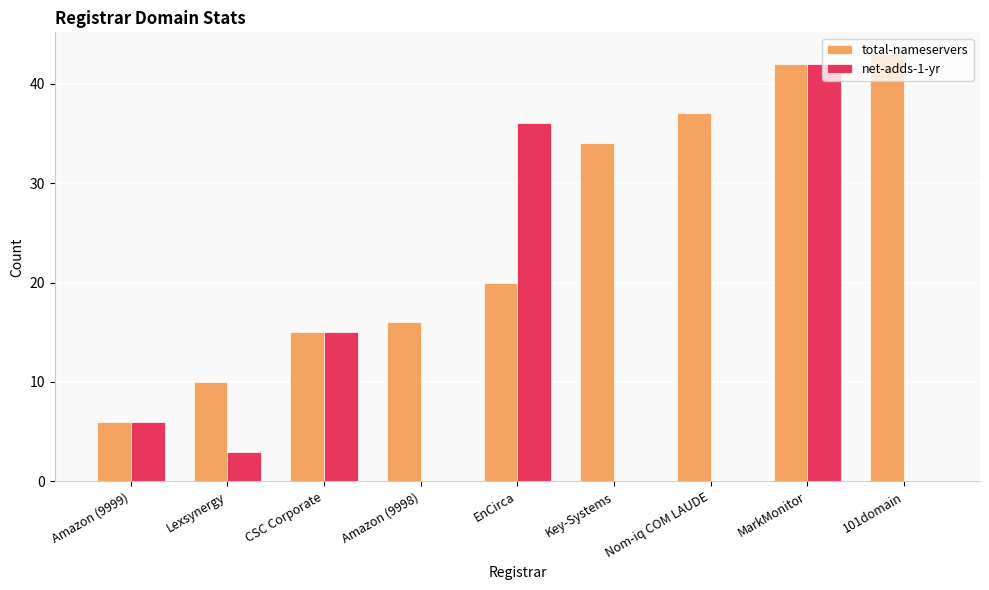

Which series has the largest range (max minus min)?

net-adds-1-yr